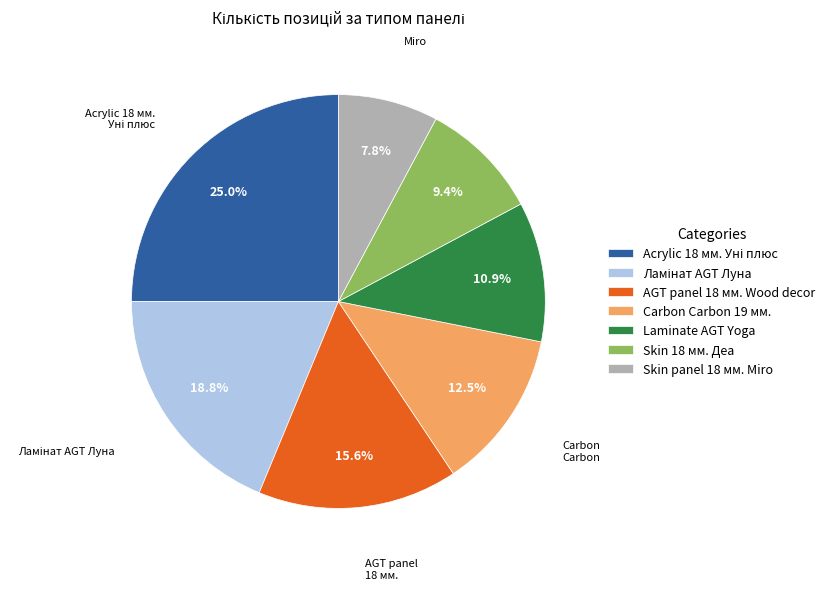

Do AGT panel 18 мм. Wood decor and Laminate AGT Yoga together represent more than half of the pie?

No